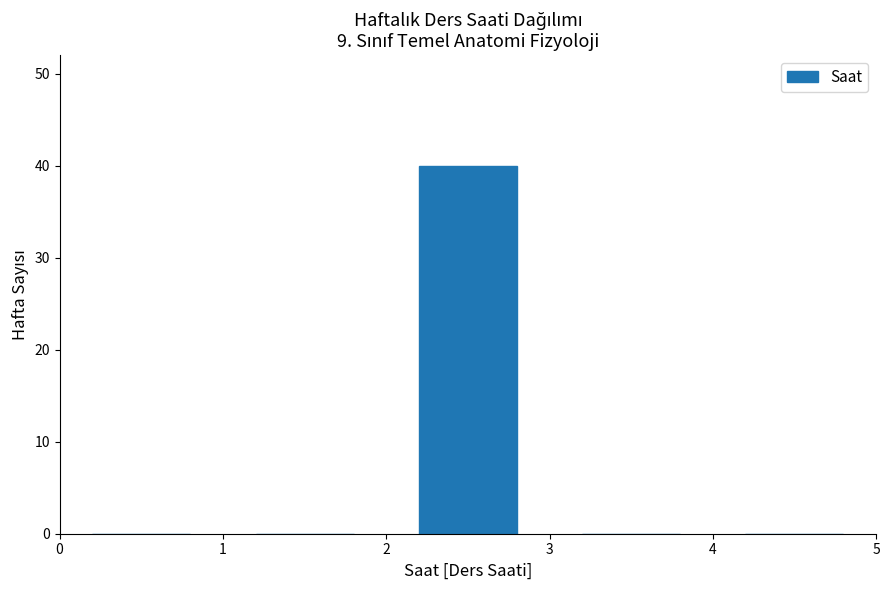

Reading left to right, list every bar in this chart as the range it spans on the x-axis followed by its height. The values are not printed on the chart, so give them approximately, as read against the axis.

0 to 1: 0
1 to 2: 0
2 to 3: 40
3 to 4: 0
4 to 5: 0